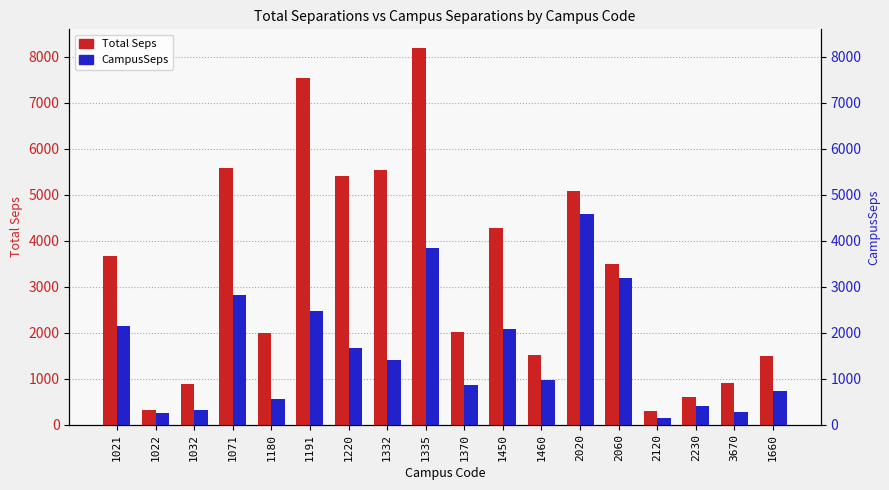

The value of CampusSeps at 1022 is 124.1. True or false?

False